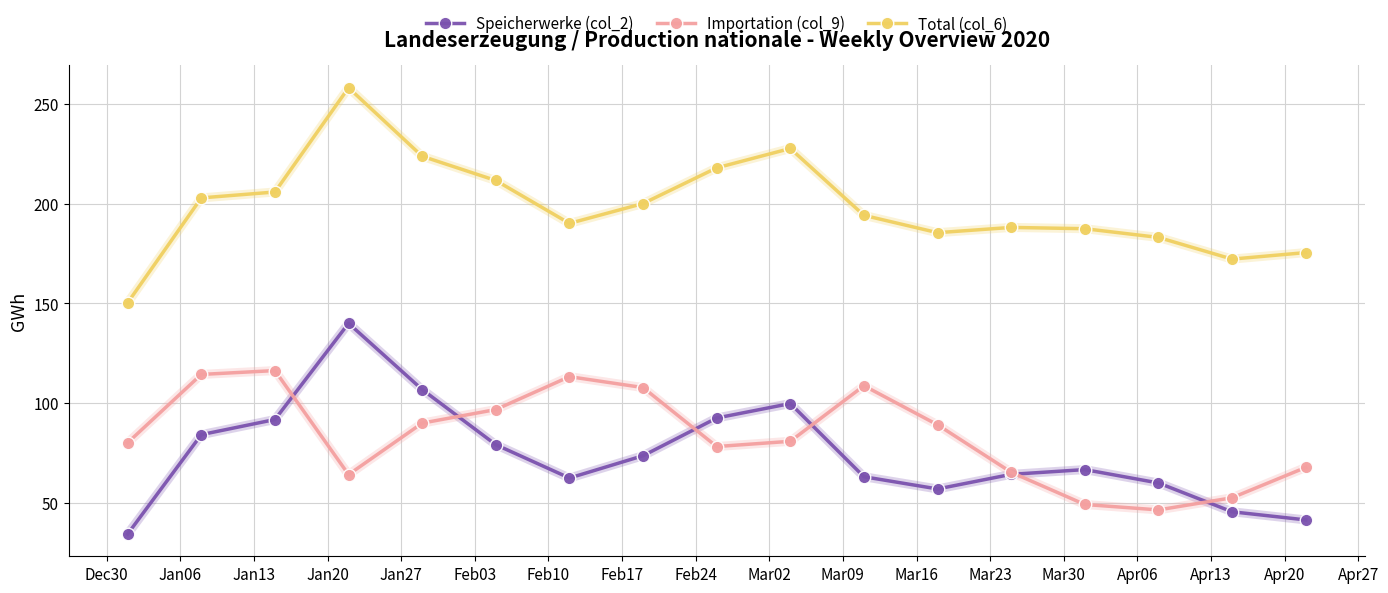

Which series has the largest range (max minus min)?

Total (col_6)